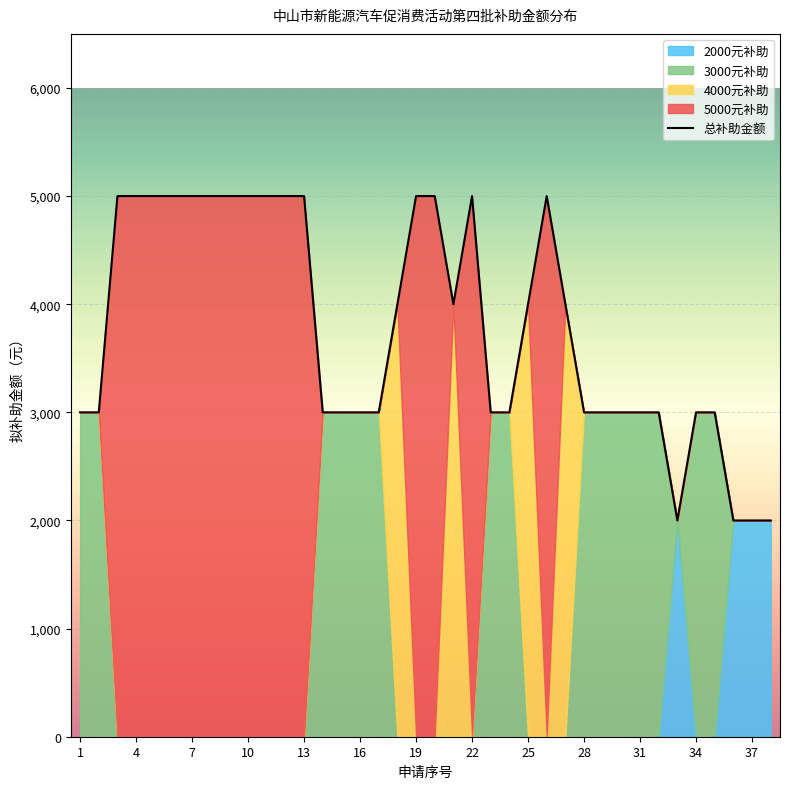

What is the maximum value for 总补助金额?

5000